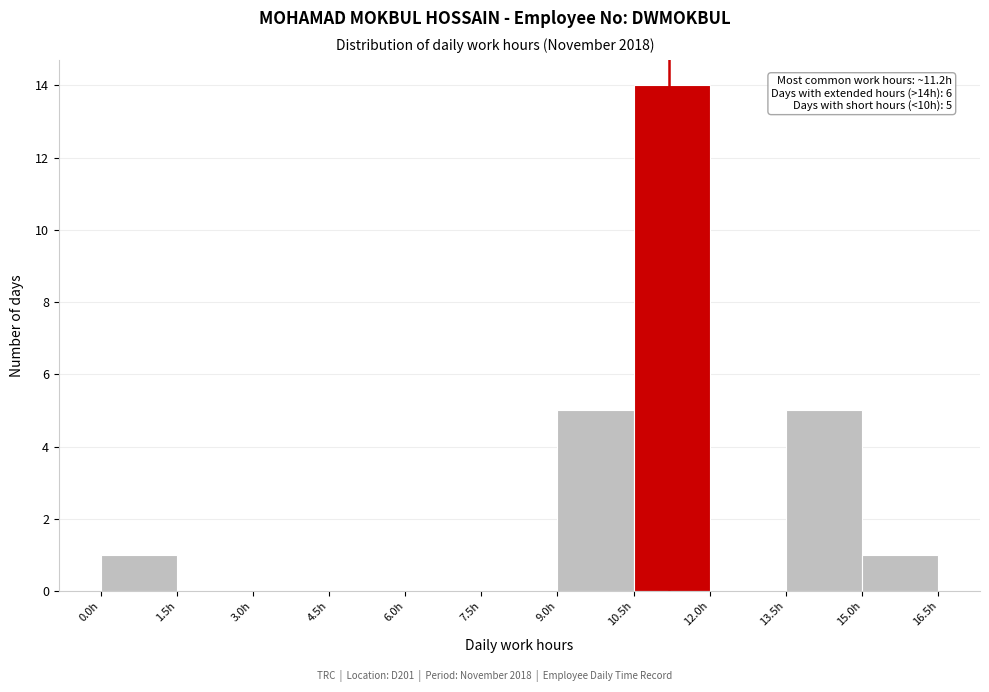

Over which range of the x-axis is the bar tallest?

10.5 to 12.0